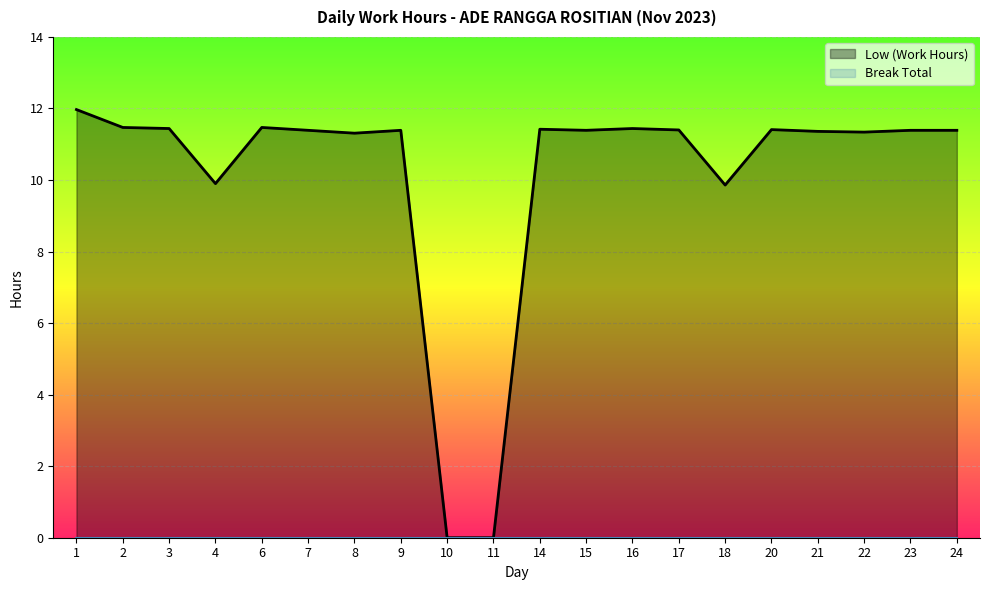

Rank the categories by value from highest to lowest.

1, 2, 6, 3, 16, 14, 20, 17, 7, 9, 15, 23, 24, 21, 22, 8, 4, 18, 10, 11